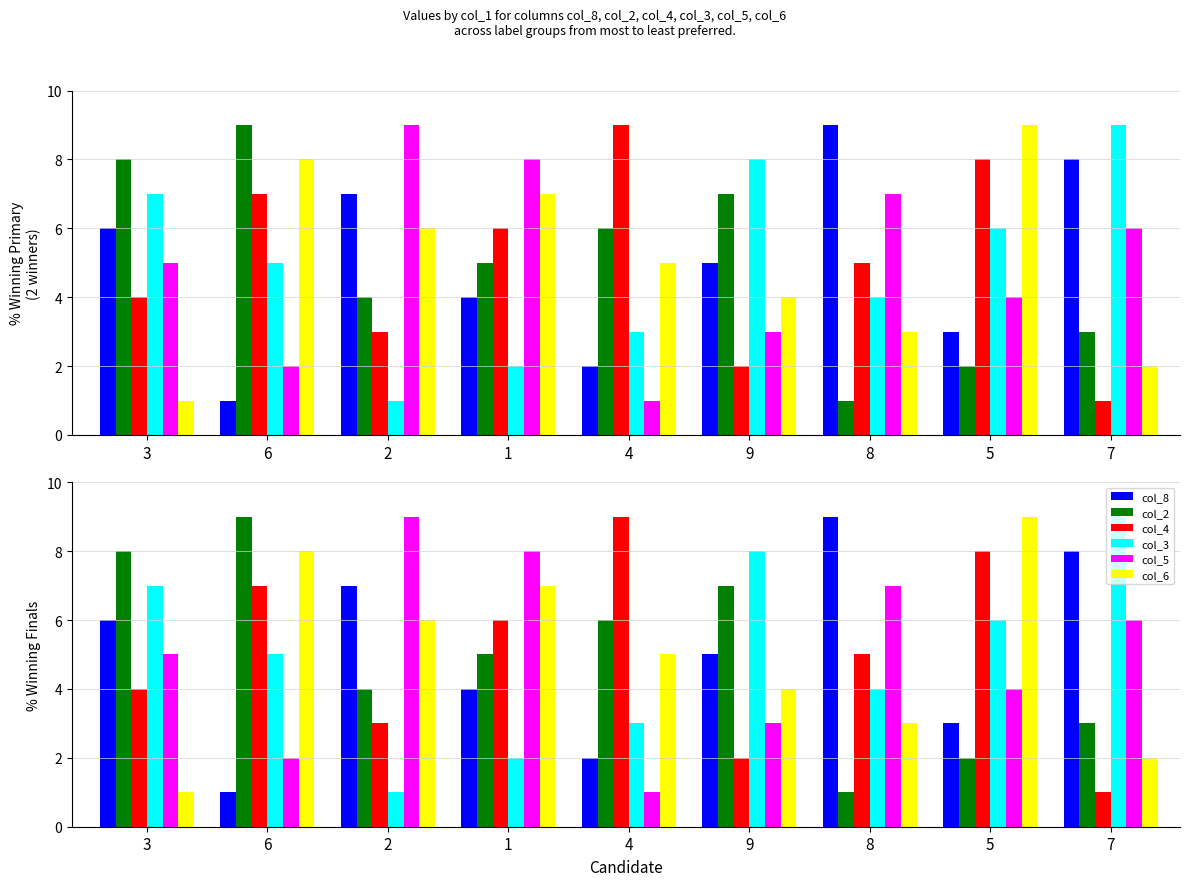

What is the sum of all col_5 values?

45